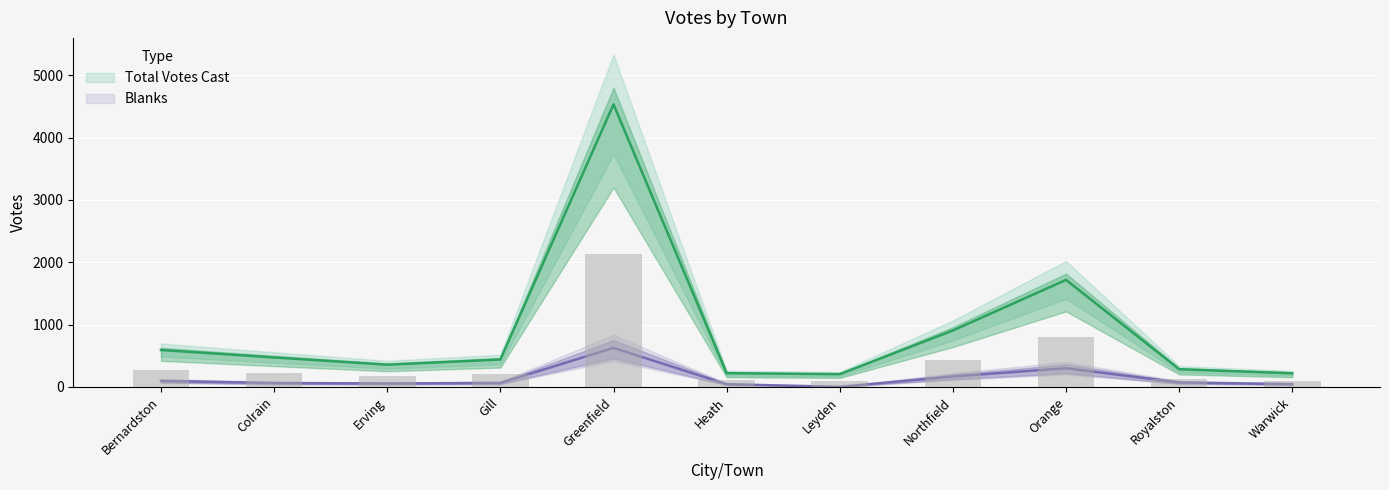

What is the label of the 10th bar from the left?

Royalston